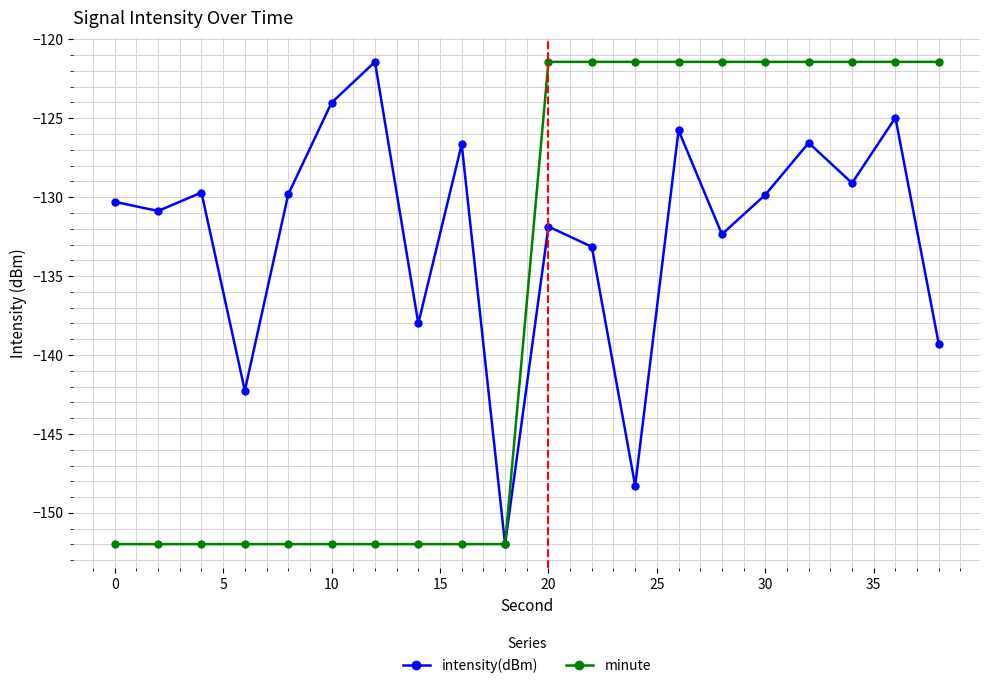

List the series in order of their overall mean, lowest first.

minute, intensity(dBm)